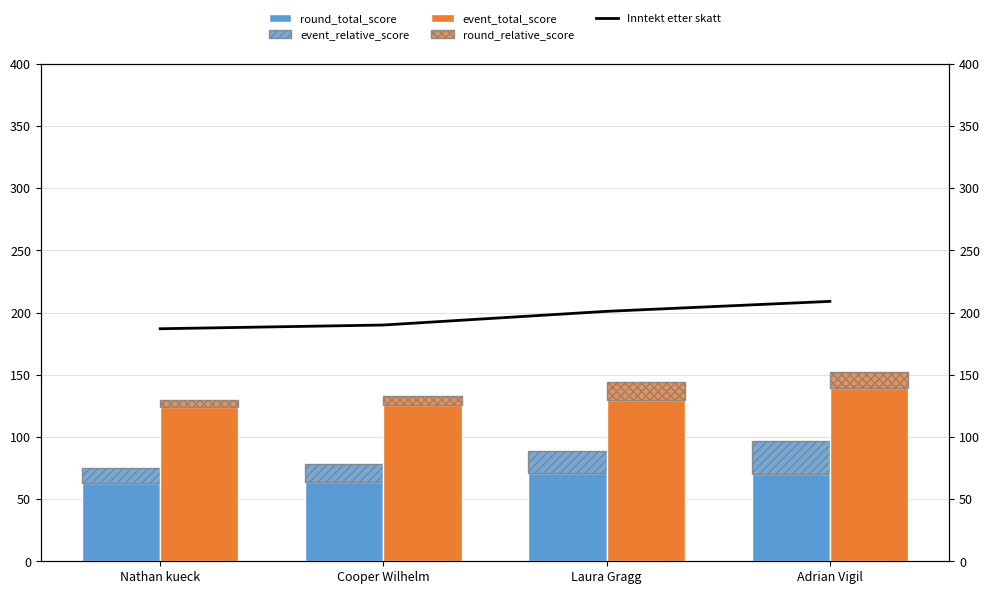

What is the difference between the maximum and minimum values in the round_total_score series?

8